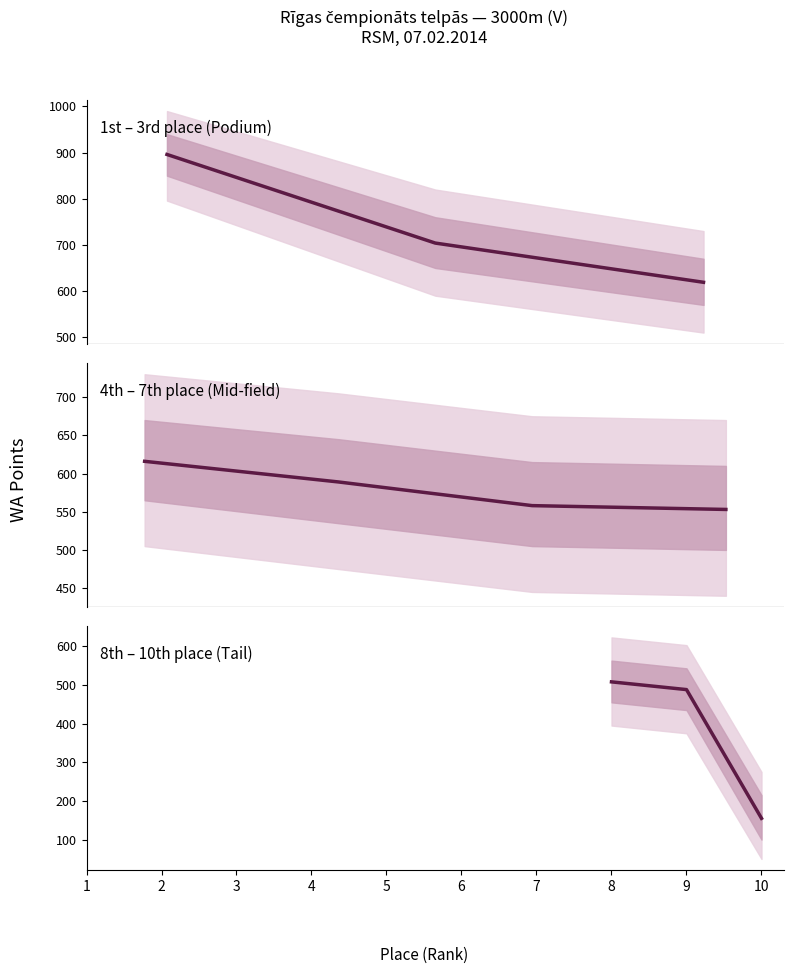

Where does the data first go above 589?

1